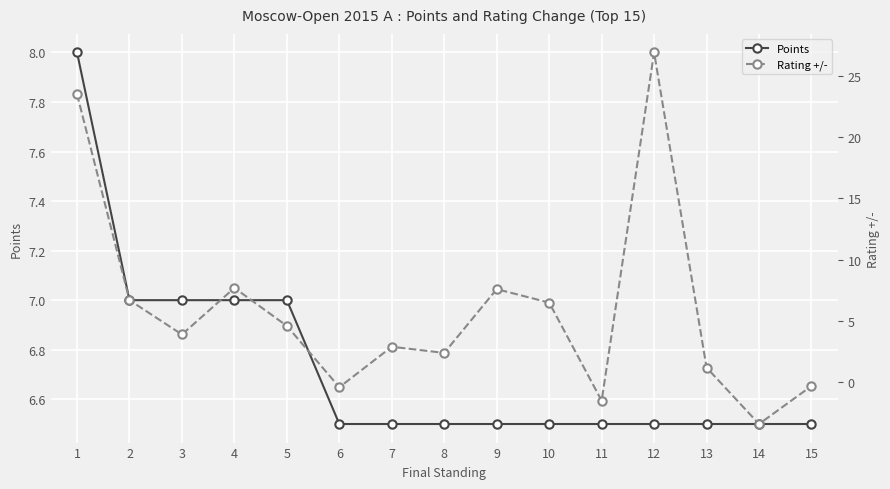

What is the difference between the Points values at 4 and 8?

0.5